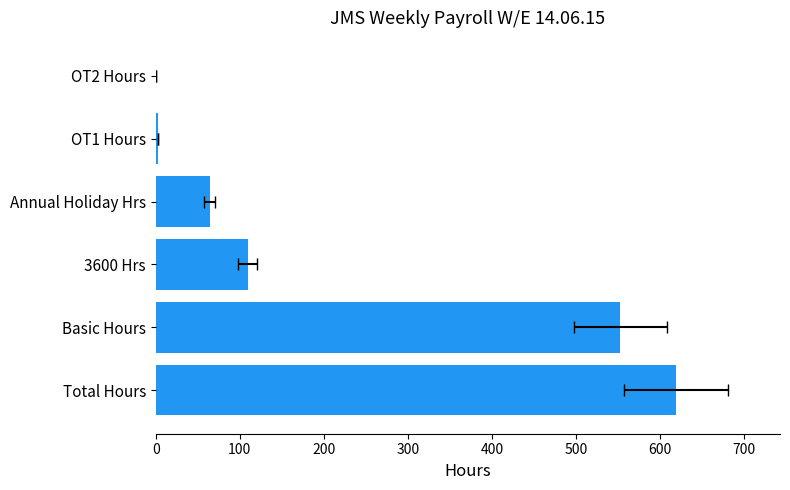

Are the bars horizontal?

Yes